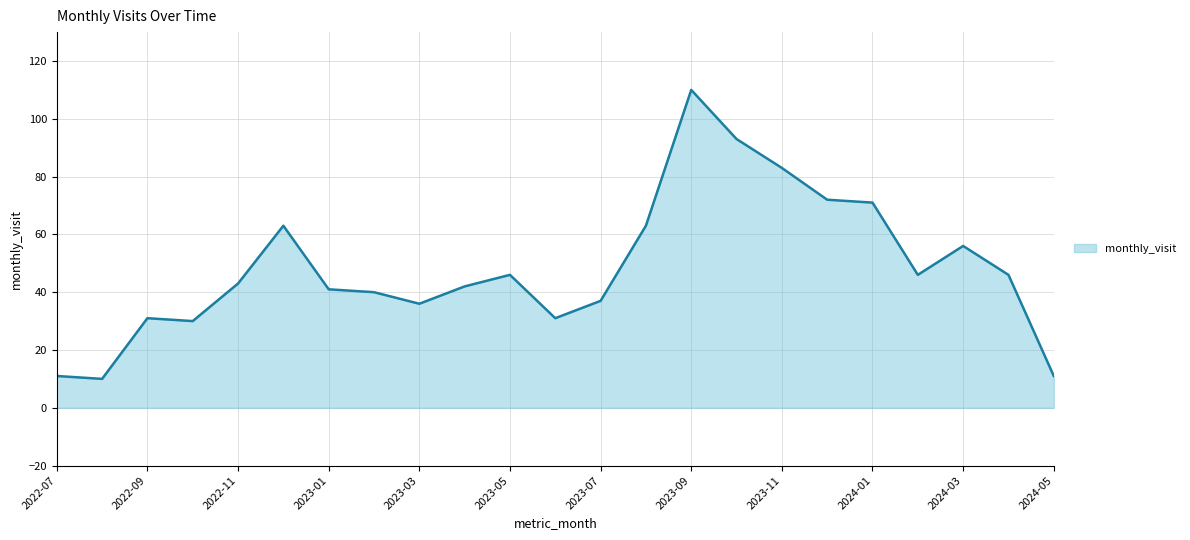

Does the chart have visible grid lines?

Yes